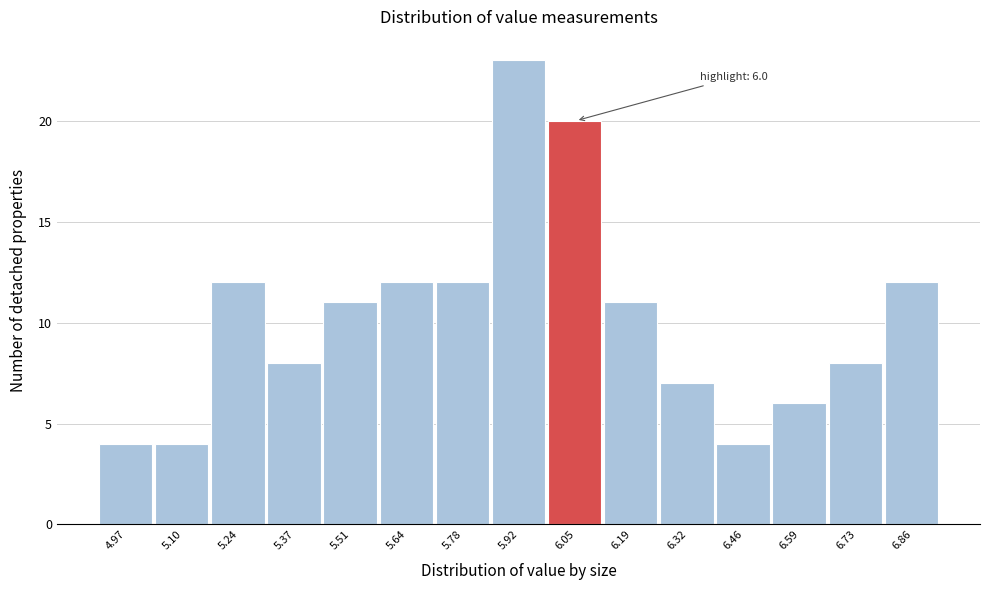

Over which range of the x-axis is the bar tallest?

5.84 to 5.98